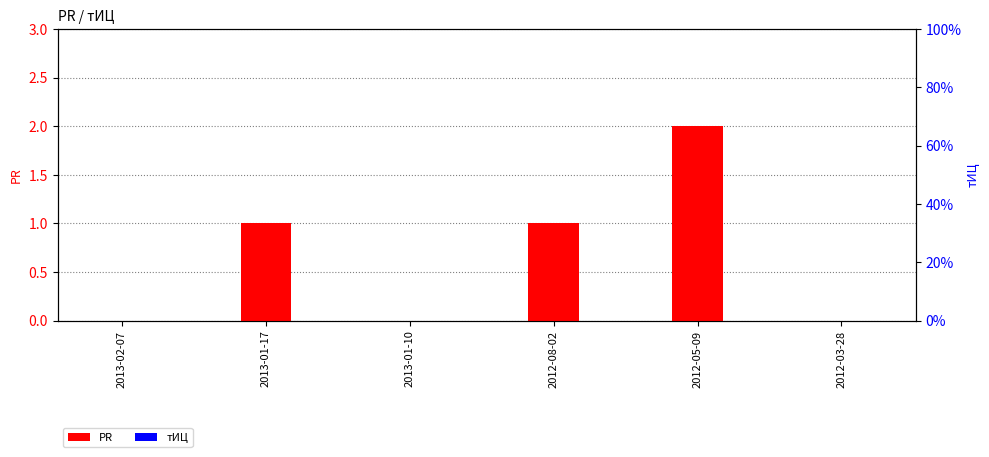

Which series has the largest total across all categories?

PR